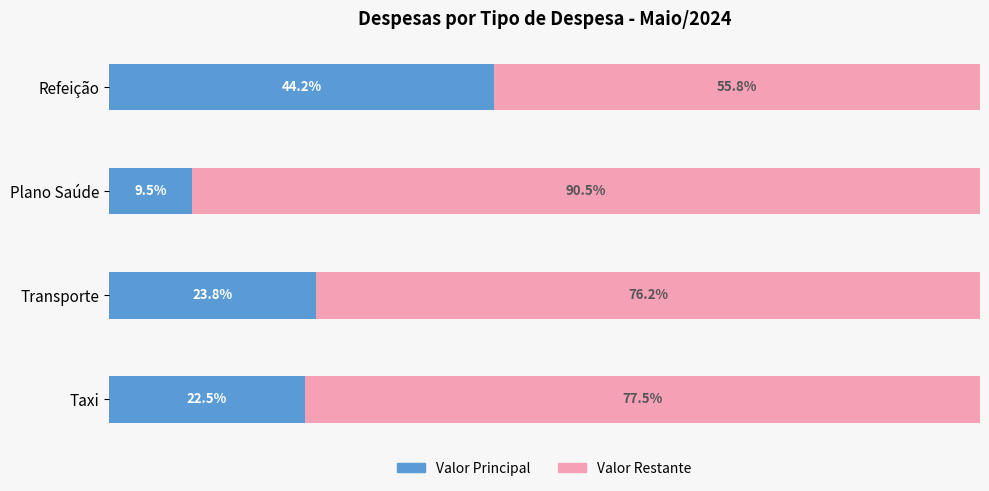

Rank the categories by Valor Principal value from highest to lowest.

Refeição, Transporte, Taxi, Plano Saúde